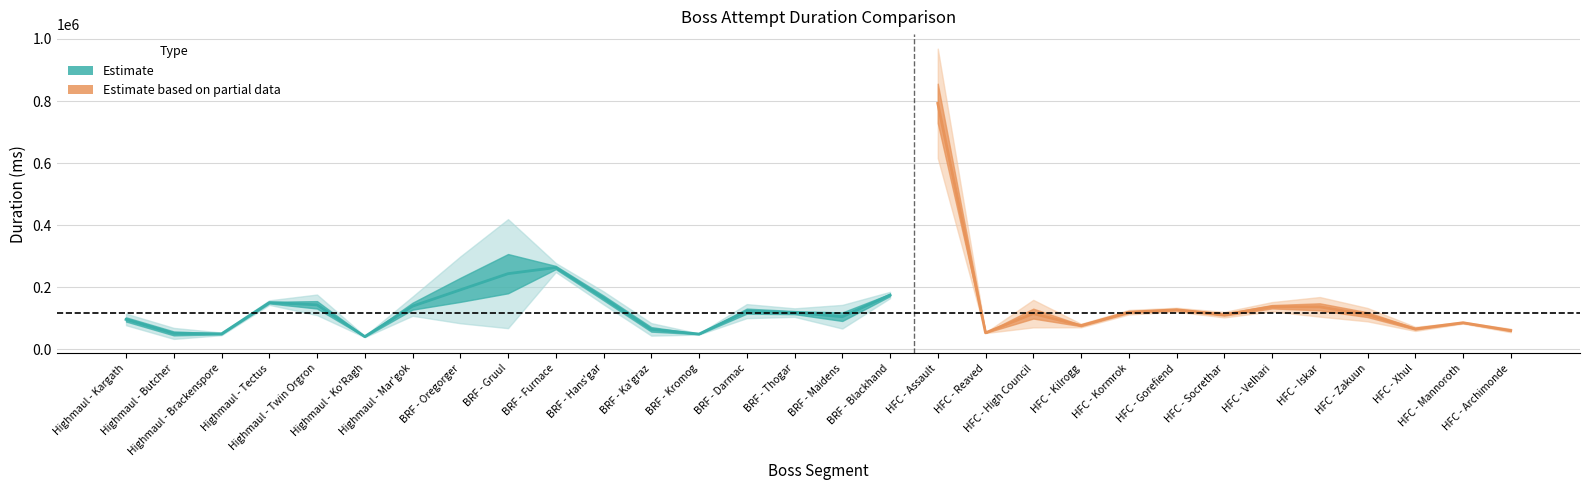

Where does the Attempt #4's Duration (ms) series first go above 99923?

Highmaul - Tectus